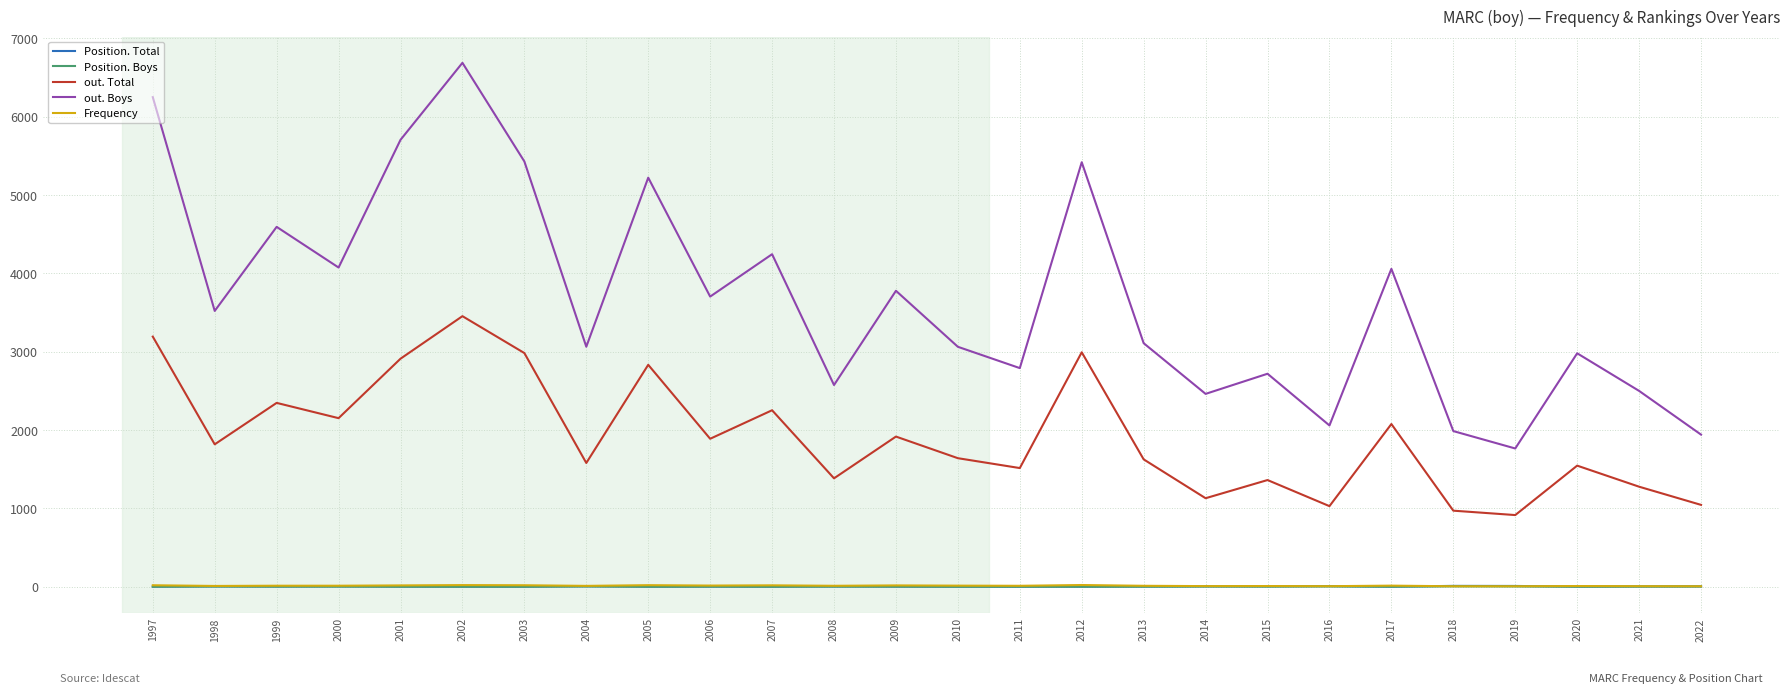

True or false: out. Boys and Position. Total cross at least once.

False